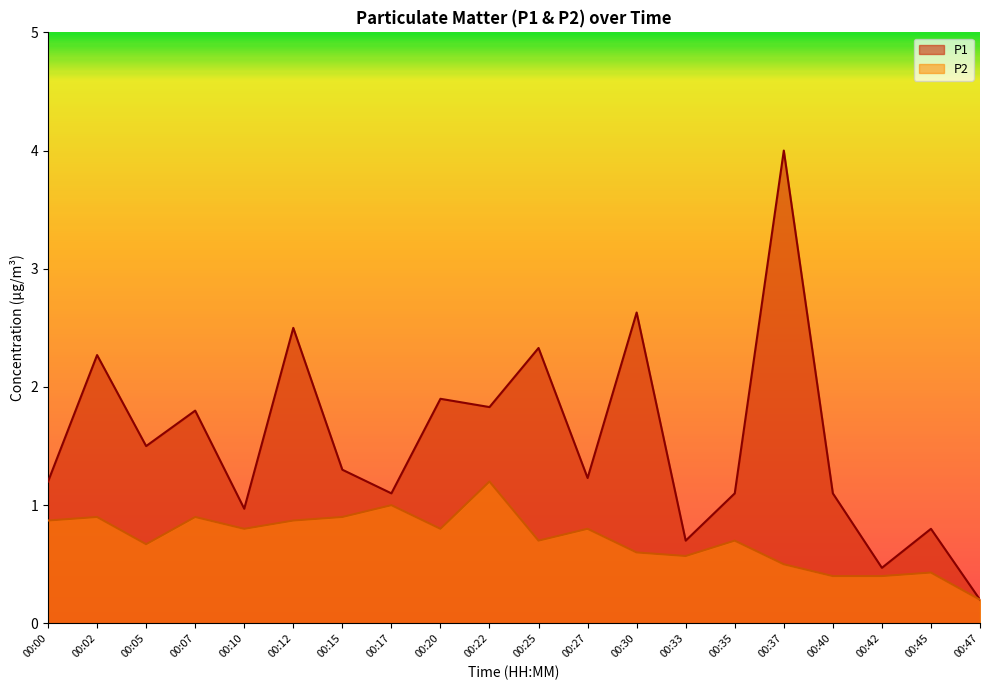

What is the value of the P2 point at the 12th from the left?

0.8